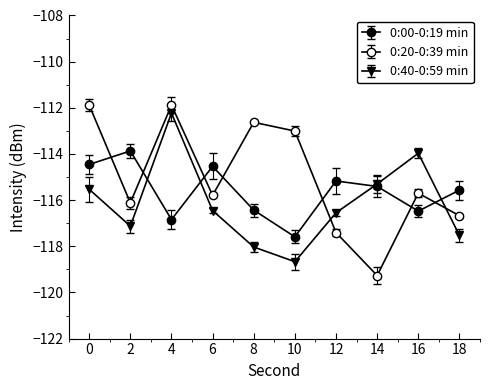

At how many categories does at least one series exceed -114?

6